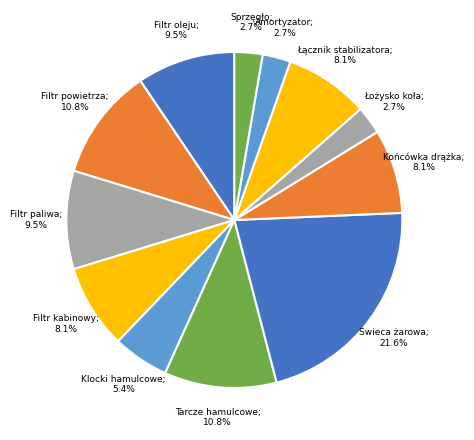

Is there a majority slice in this chart?

No